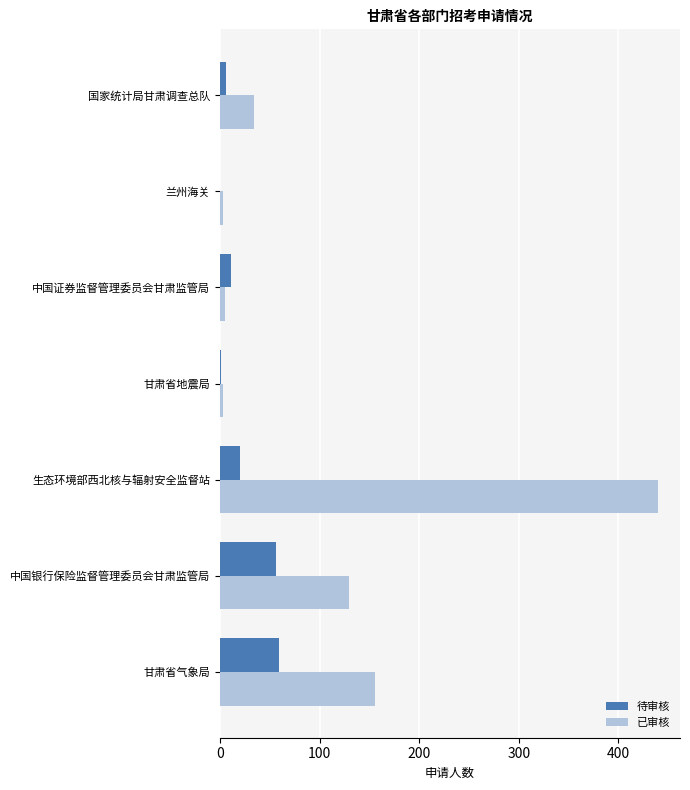

Which series changed the most between 兰州海关 and 国家统计局甘肃调查总队?

已审核